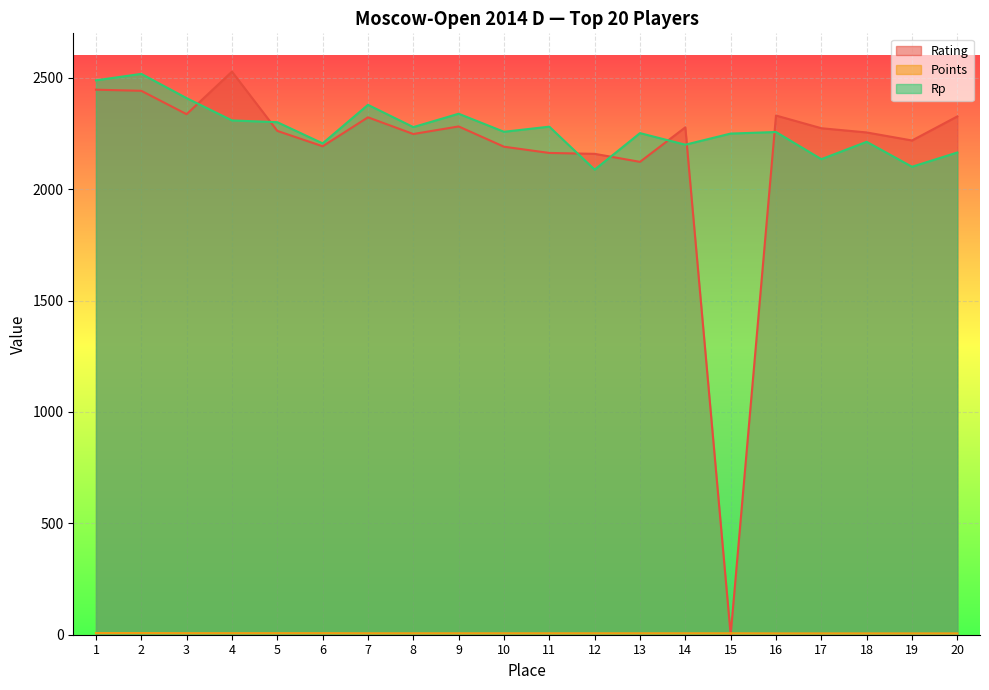

How many interior local peaks does the Rp series have?

7